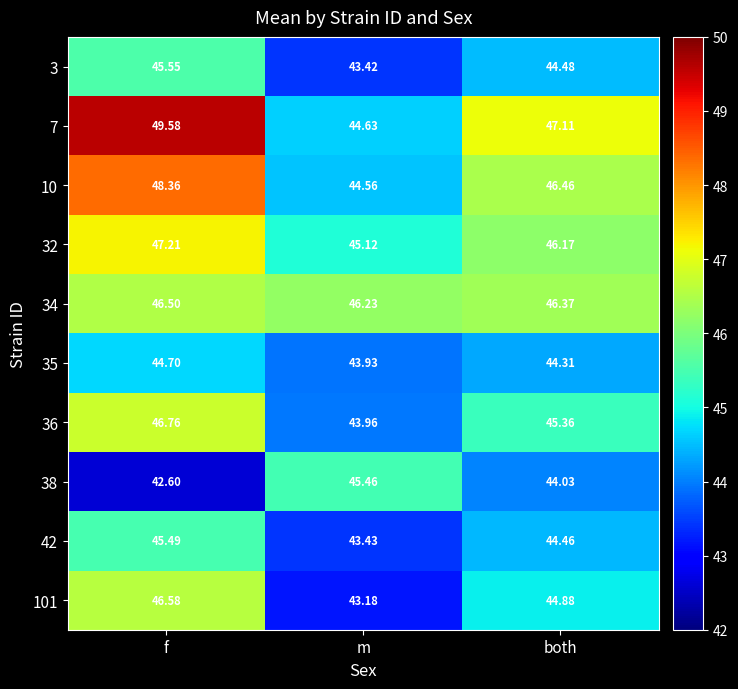

Where is 38 nearest to the value 44?

both